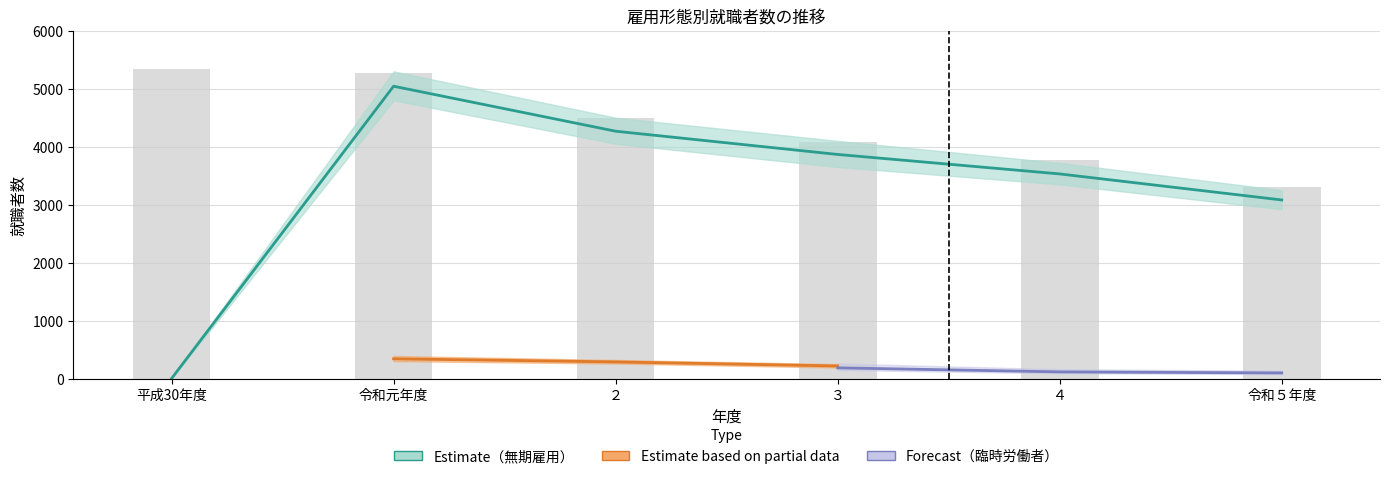

Which has a higher value, ３ or 令和元年度?

令和元年度